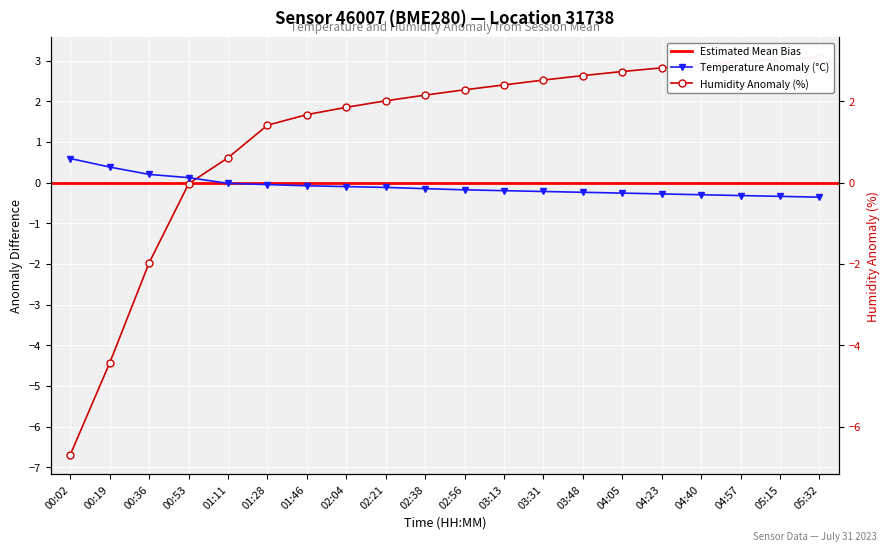

Rank the series by their maximum value, from highest to lowest.

Humidity, Temperature